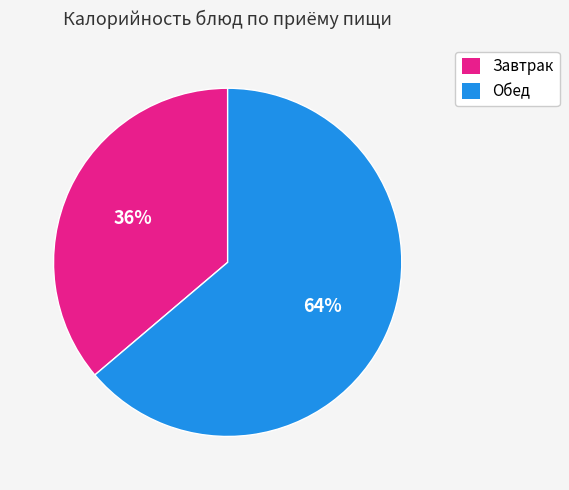

Is there a majority slice in this chart?

Yes